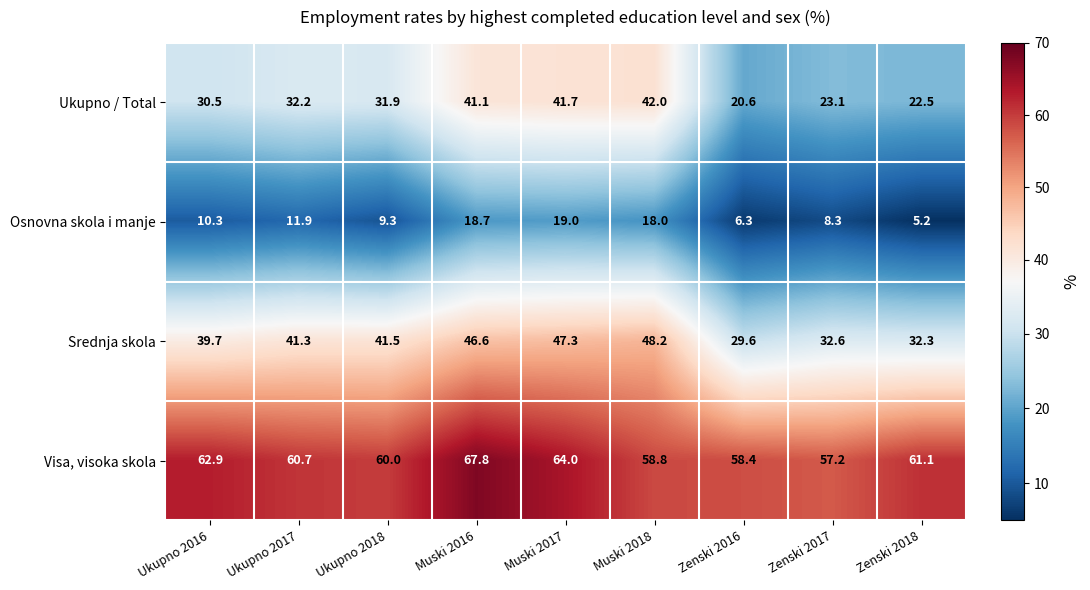

Which series changed the most between Ukupno 2016 and Muski 2018?

Ukupno / Total